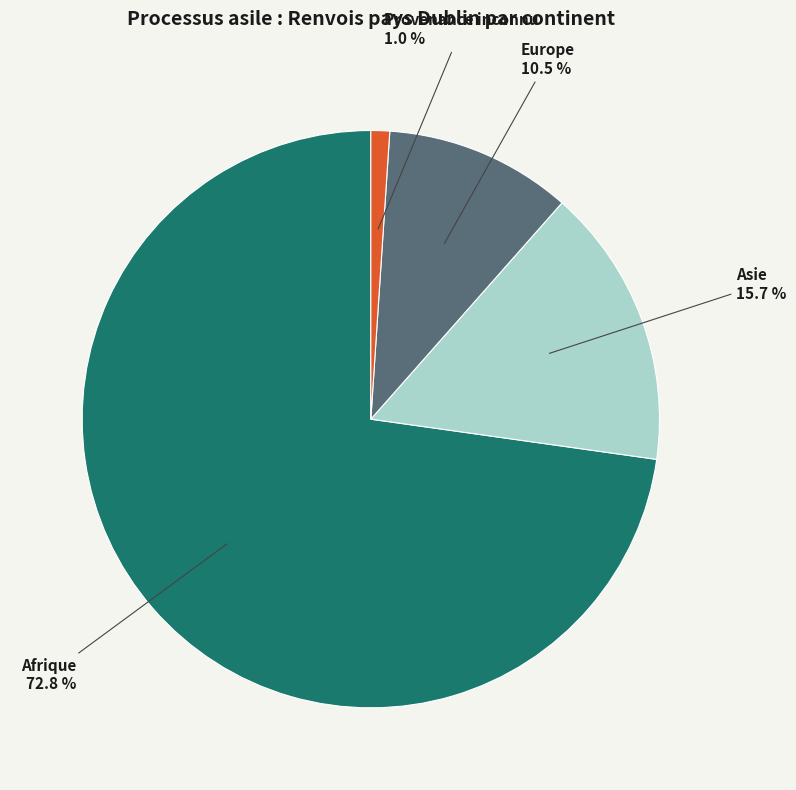

To the nearest percent, what is the average slice percentage?

25%